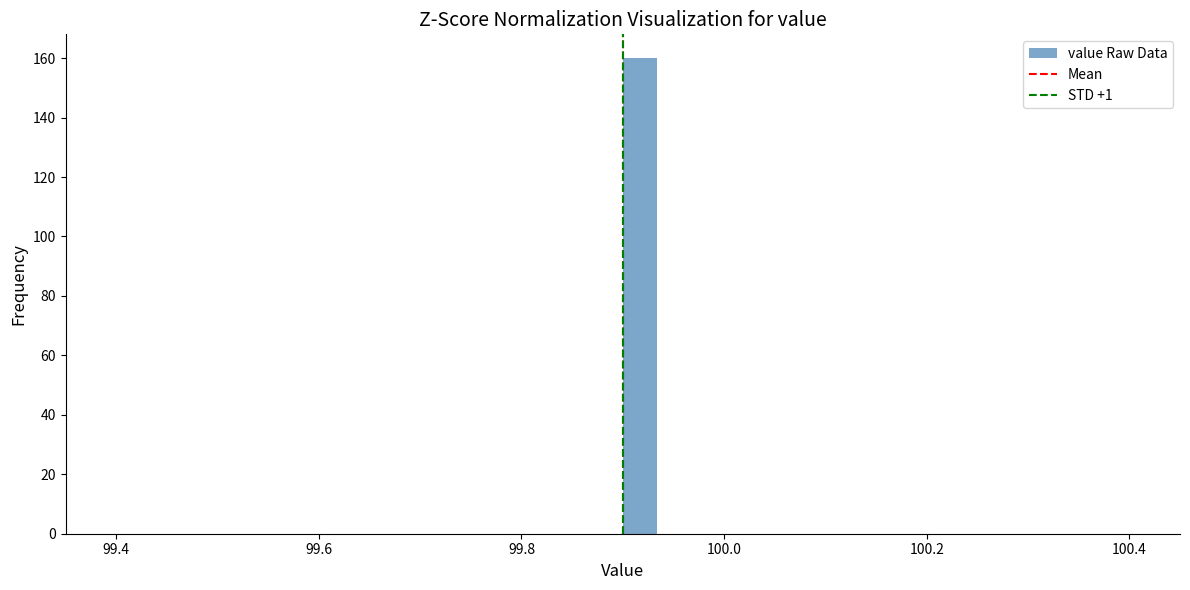

Around what value on the x-axis is the tallest bar? Give the approximate position of its centre, as read against the axis.

99.92